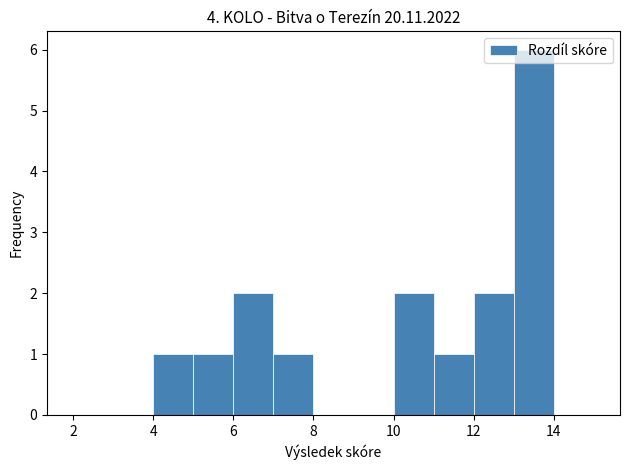

Reading left to right, list every bar in this chart as the range it spans on the x-axis followed by its height. The values are not printed on the chart, so give them approximately, as read against the axis.

2 to 3: 0
3 to 4: 0
4 to 5: 1
5 to 6: 1
6 to 7: 2
7 to 8: 1
8 to 9: 0
9 to 10: 0
10 to 11: 2
11 to 12: 1
12 to 13: 2
13 to 14: 6
14 to 15: 0